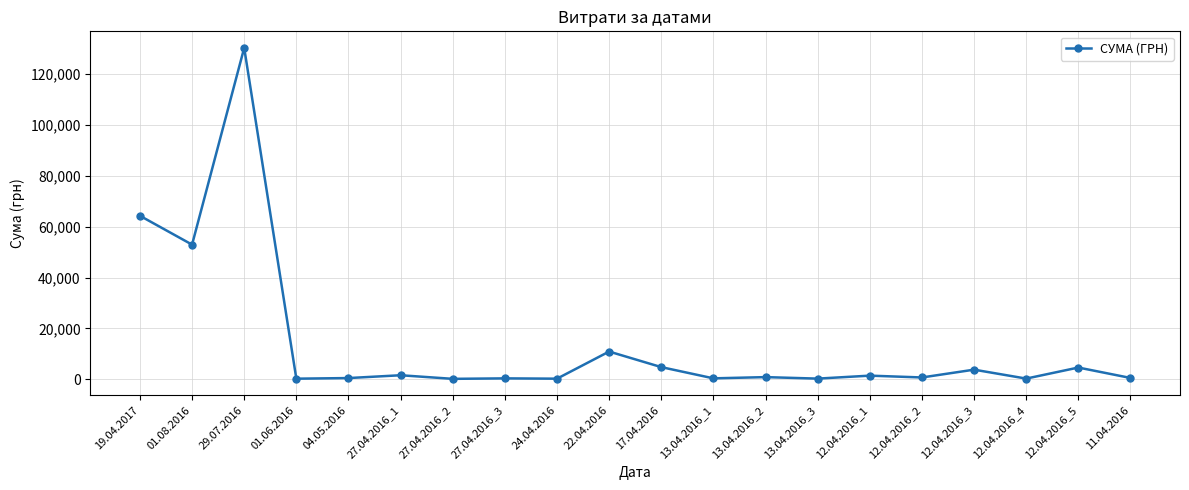

What is the change in value from 13.04.2016_1 to 11.04.2016?

+155.3